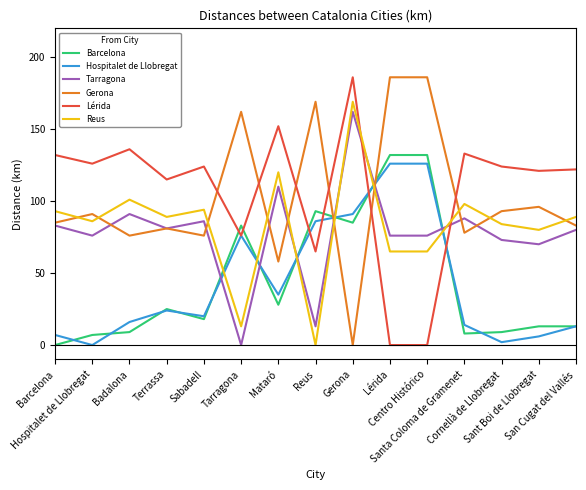

Where is Tarragona nearest to the value 81?

Terrassa